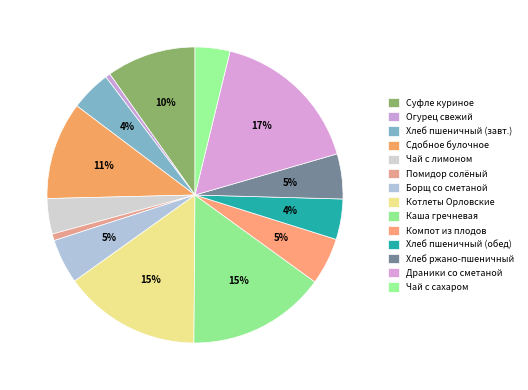

Count the number of slices in the pie.

14